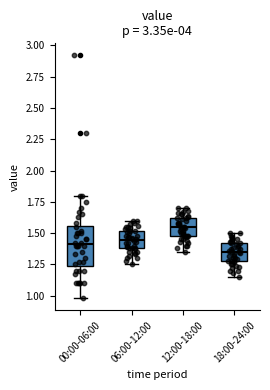

Reading left to right, transcribe this box plot: for each box, give where its median line is, the range the box spans, and where its two whiskers end, as read against the y-axis. The values are not printed on the chart, so give them approximately, as read against the axis.

00:00-06:00: median 1.40, box 1.25 to 1.55, whiskers 1.00 to 1.80
06:00-12:00: median 1.45, box 1.40 to 1.50, whiskers 1.25 to 1.60
12:00-18:00: median 1.55, box 1.50 to 1.60, whiskers 1.35 to 1.70
18:00-24:00: median 1.35, box 1.30 to 1.40, whiskers 1.15 to 1.50